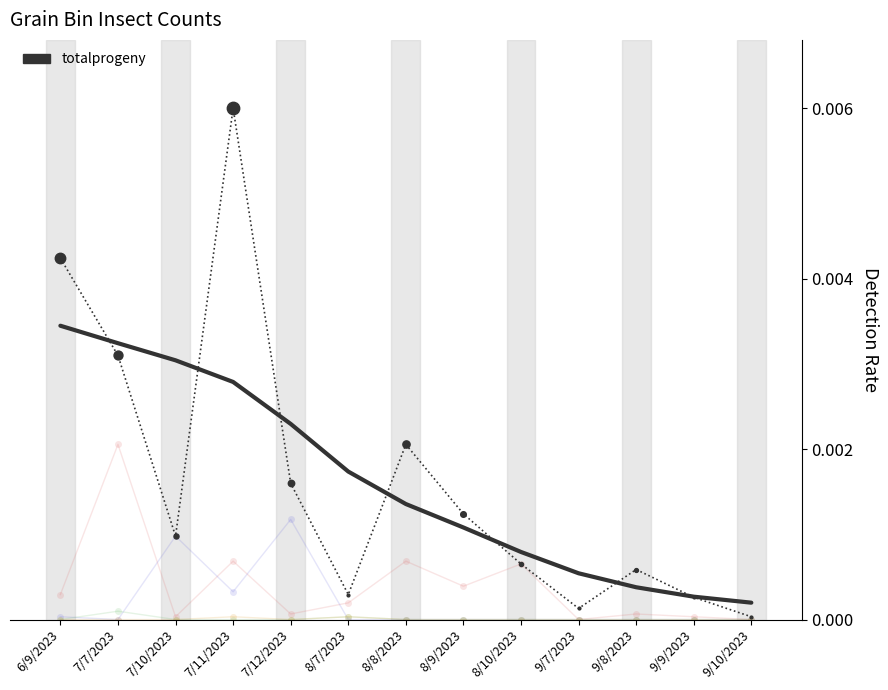

Reading left to right, what are all the values shown in this chart?

6/9/2023=0.0	7/7/2023=0.0	7/10/2023=0.0	7/11/2023=0.0	7/12/2023=0.0	8/7/2023=0.0	8/8/2023=0.0	8/9/2023=0.0	8/10/2023=0.0	9/7/2023=0.0	9/8/2023=0.0	9/9/2023=0.0	9/10/2023=0.0